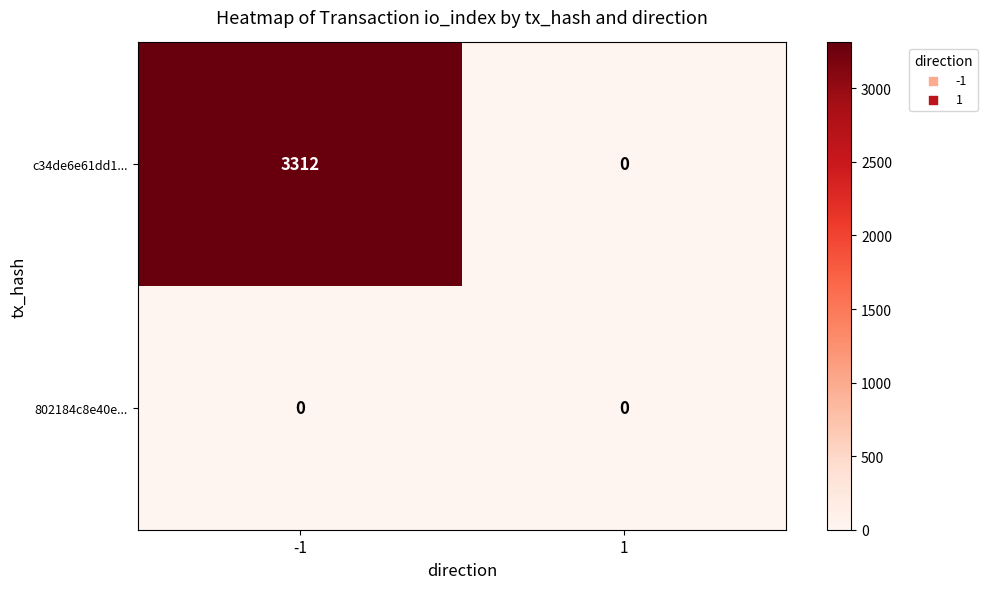

What is the greatest value displayed?

3312